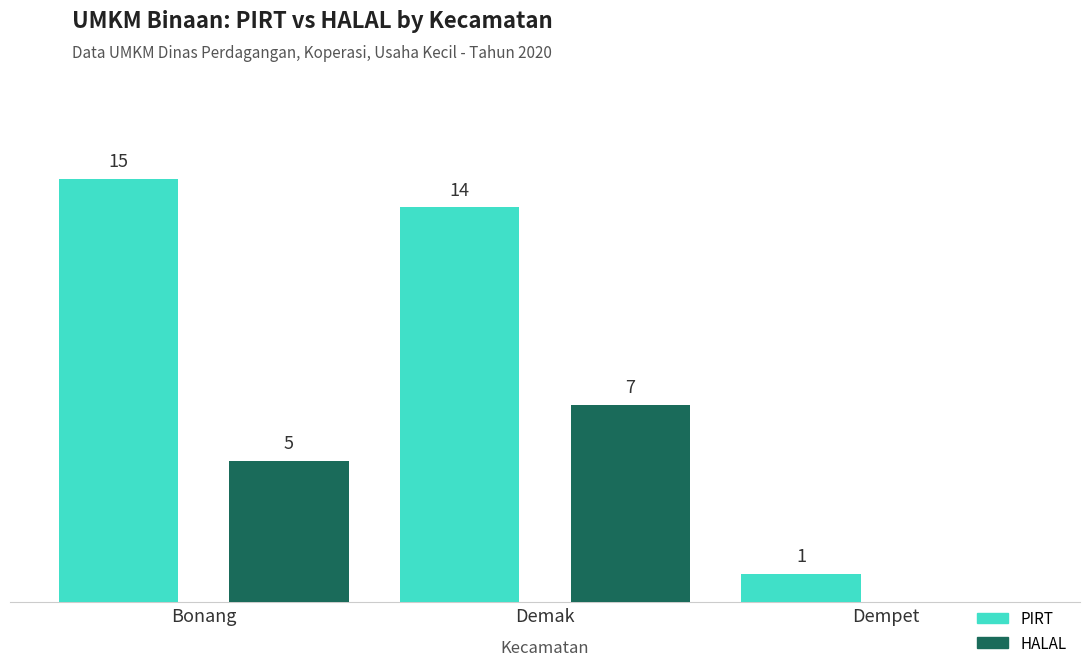

Where does the PIRT series first go above 14?

Bonang